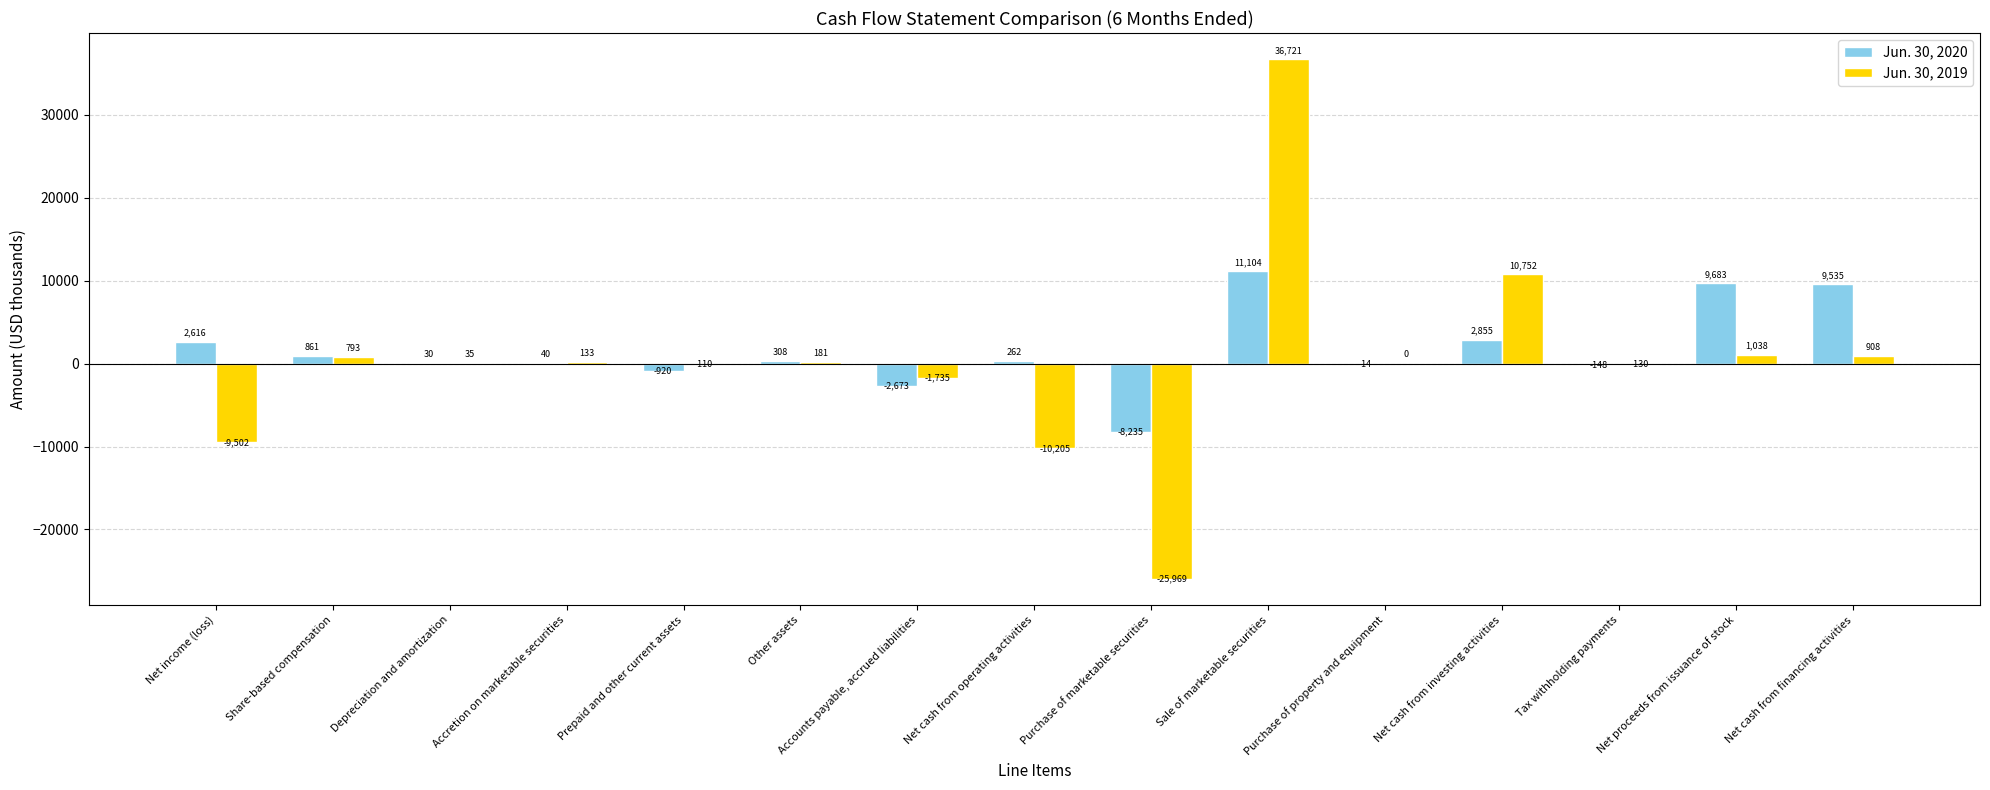

What is the maximum value shown in the chart?

36721